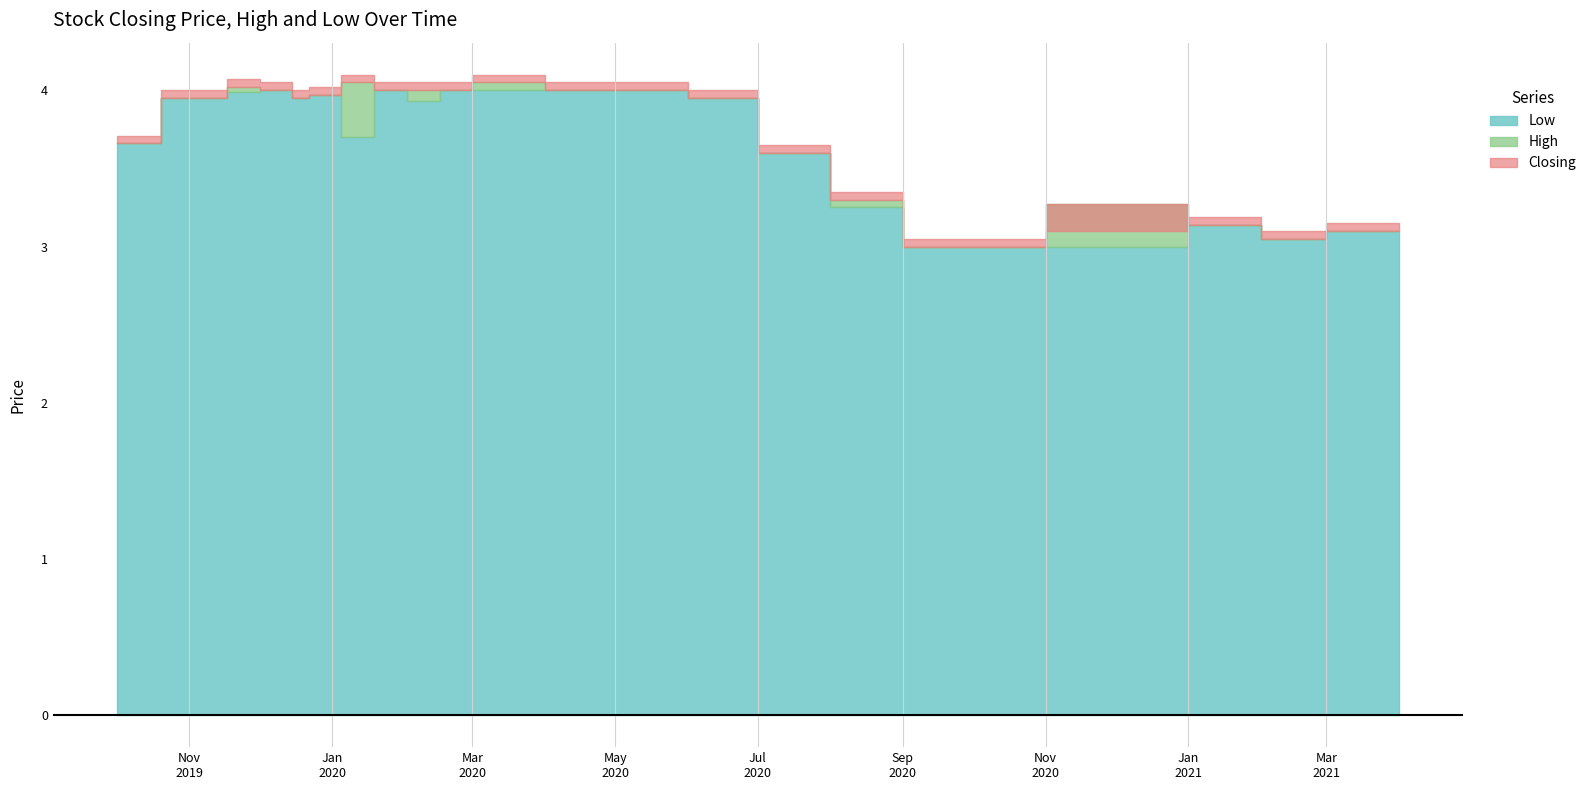

At which category does High reach its first local peak?

3